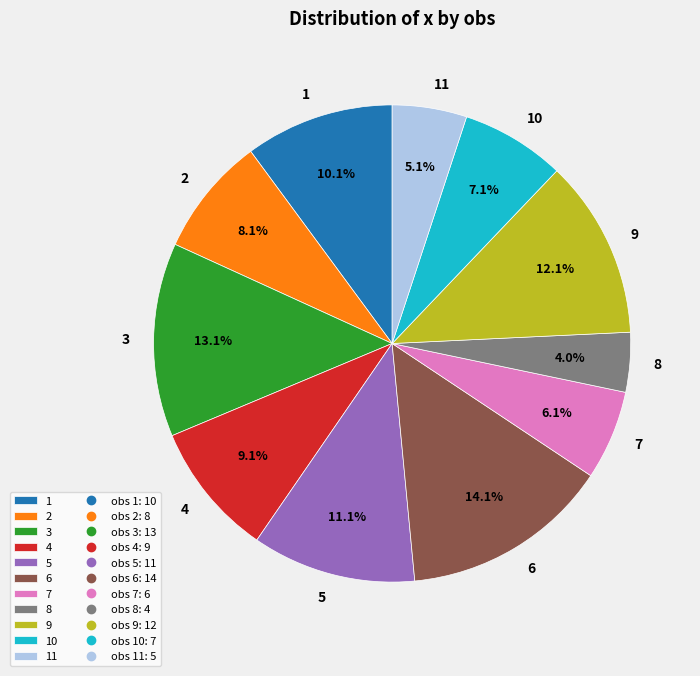

Is it true that 3 is 13% of the pie?

True